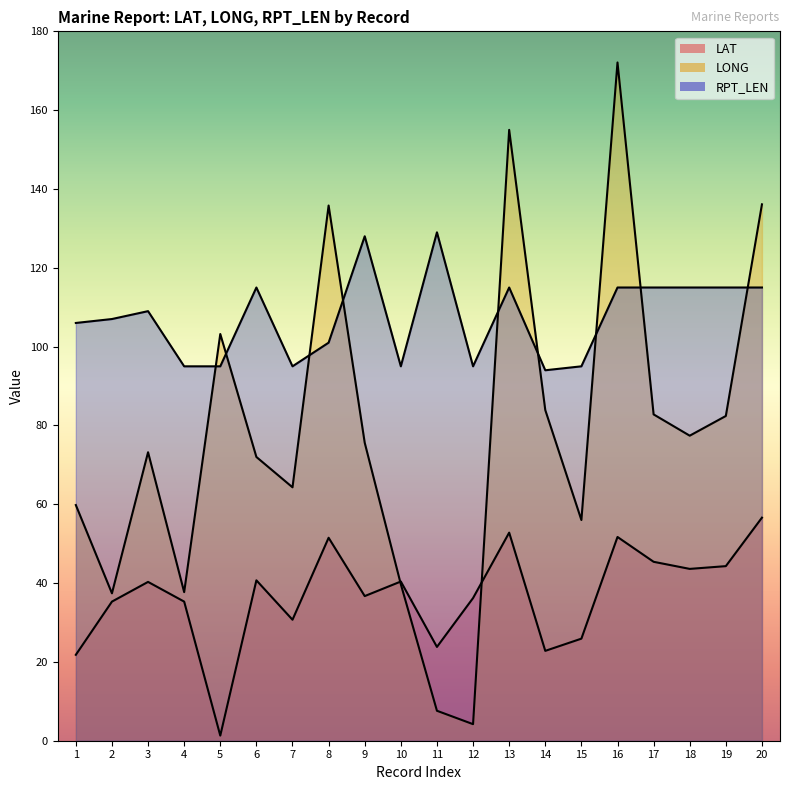

At which category does the chart reach its peak across all series?

16